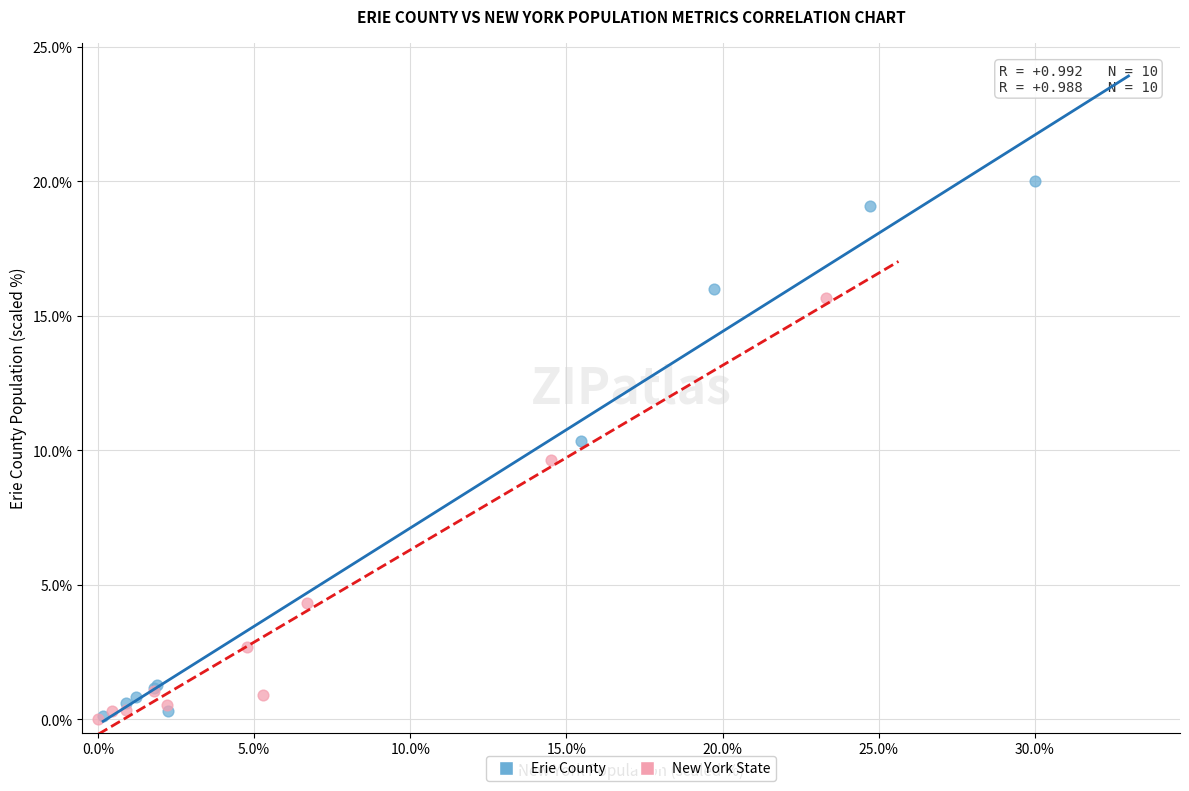

Which series contains the highest Y value?

Erie County